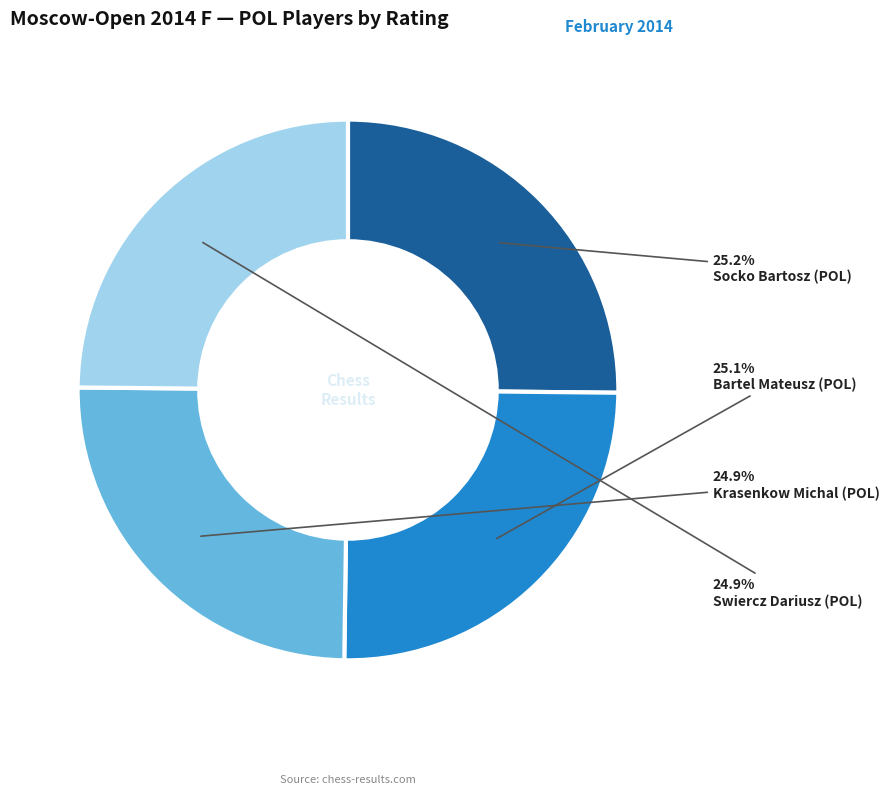

How many segments does this pie chart have?

4